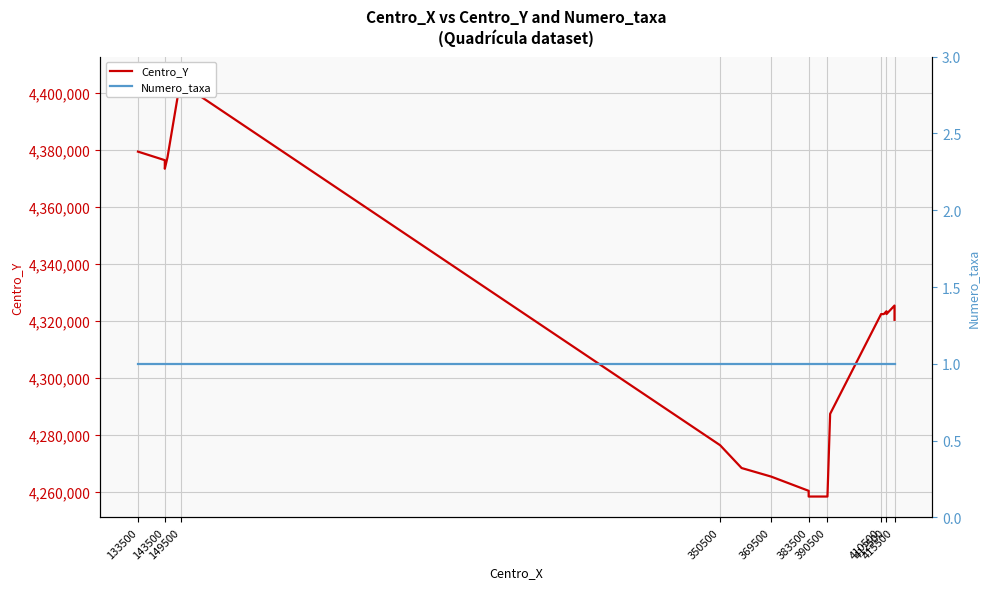

Which series has the widest spread of values?

Centro_Y